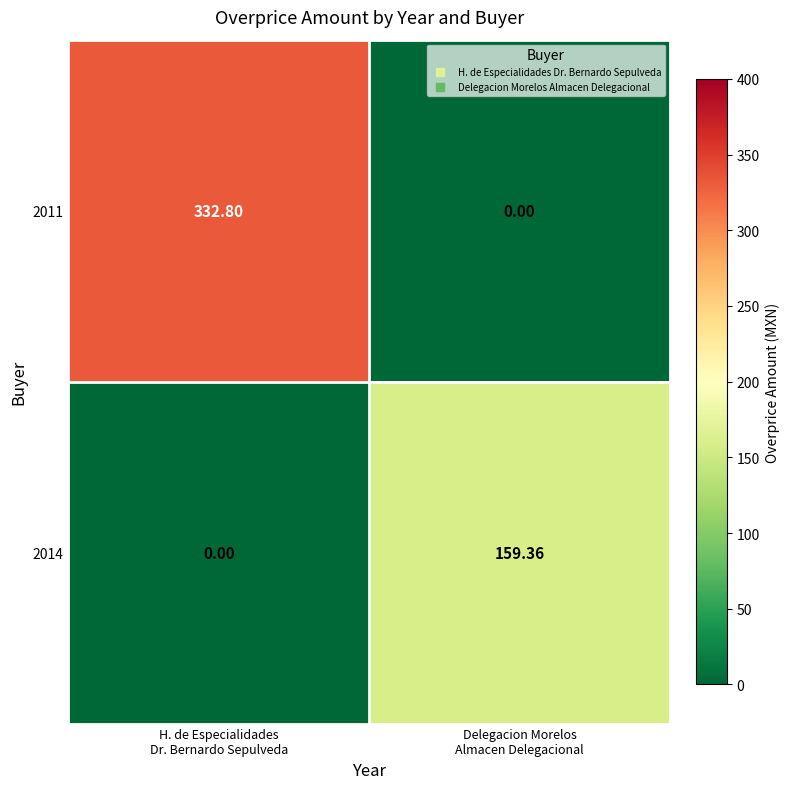

List the series in order of their peak value, lowest first.

2014, 2011